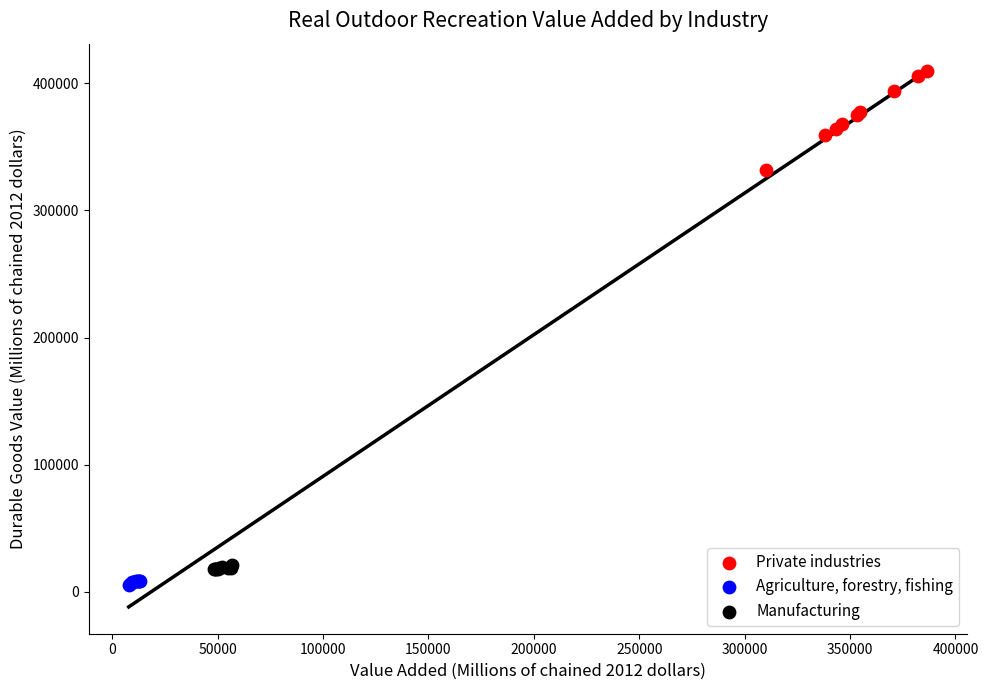

Which series reaches the maximum Y coordinate?

Private industries